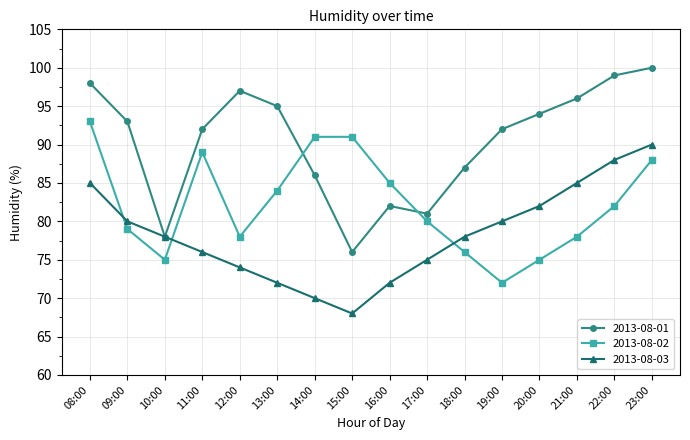

Which category has the highest value across all series?

23:00